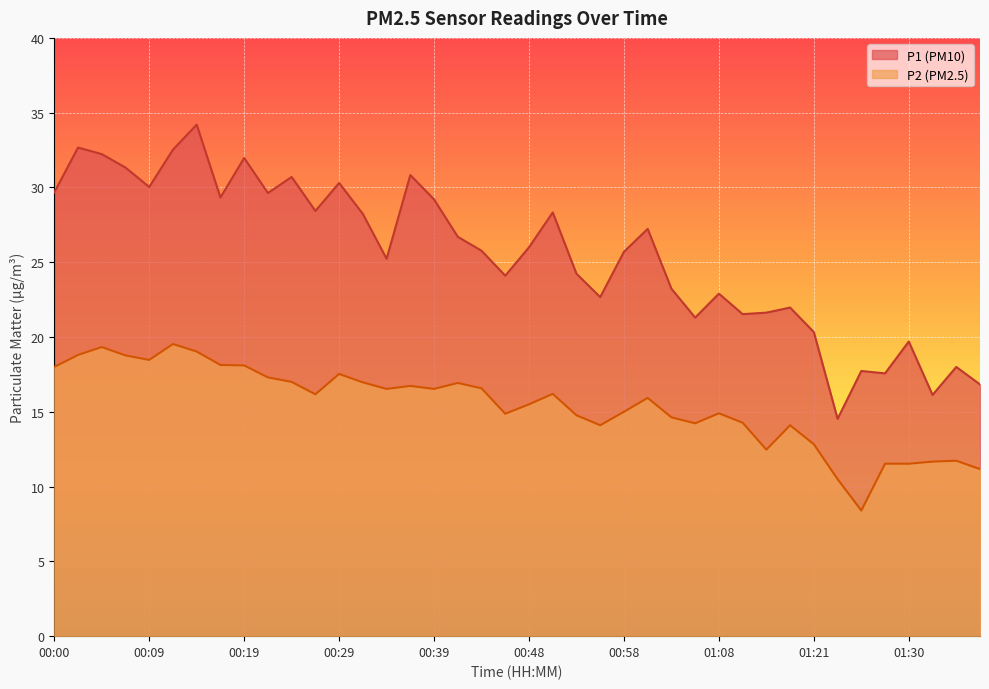

Reading left to right, what are all the values shown in this chart?

P1: 29.7	32.7	32.2	31.3	30.0	32.5	34.2	29.3	32.0	29.6	30.7	28.4	30.3	28.2	25.2	30.8	29.2	26.7	25.8	24.1	26.0	28.3	24.2	22.7	25.7	27.2	23.2	21.3	22.9	21.5	21.6	22.0	20.3	14.5	17.7	17.6	19.7	16.1	18.0	16.8
P2: 18.0	18.8	19.3	18.8	18.5	19.5	19.0	18.1	18.1	17.3	17.0	16.2	17.5	17.0	16.5	16.7	16.5	16.9	16.6	14.9	15.5	16.2	14.8	14.1	15.0	15.9	14.6	14.2	14.9	14.3	12.5	14.1	12.8	10.5	8.4	11.5	11.5	11.7	11.7	11.2